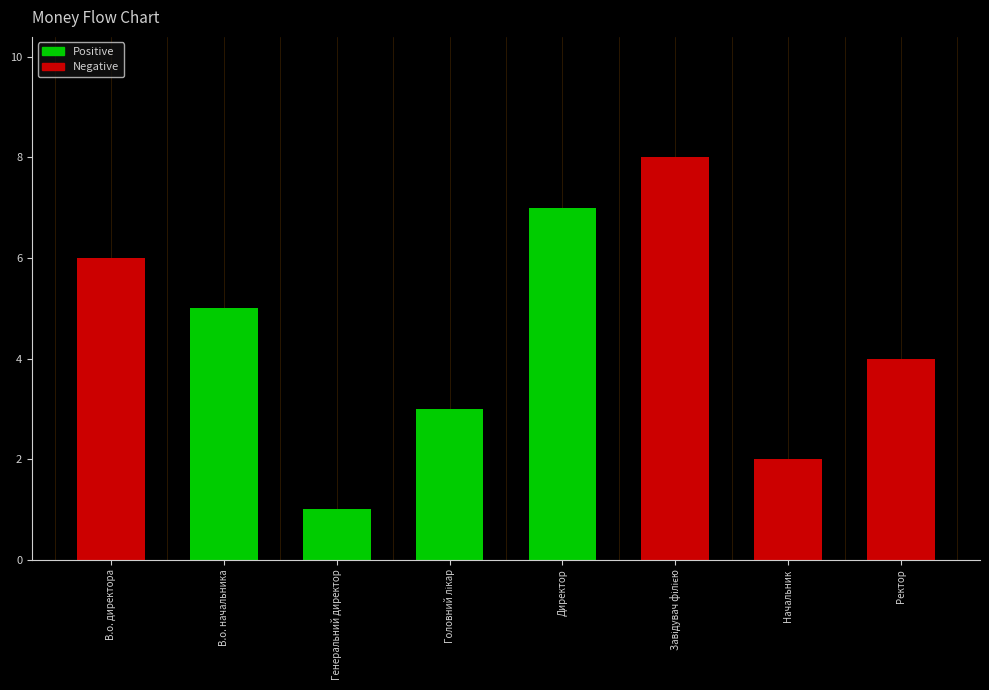

True or false: the data shows 8 at Завідувач філією.

True